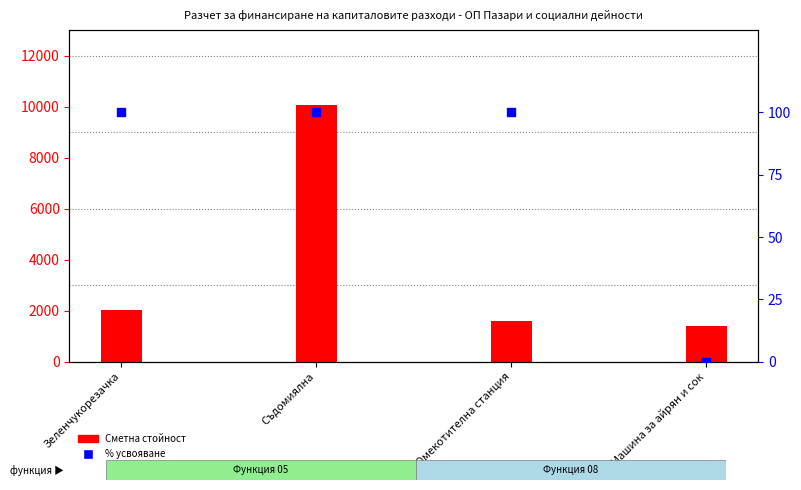

At which category is the sum across all series the highest?

Съдомиялна